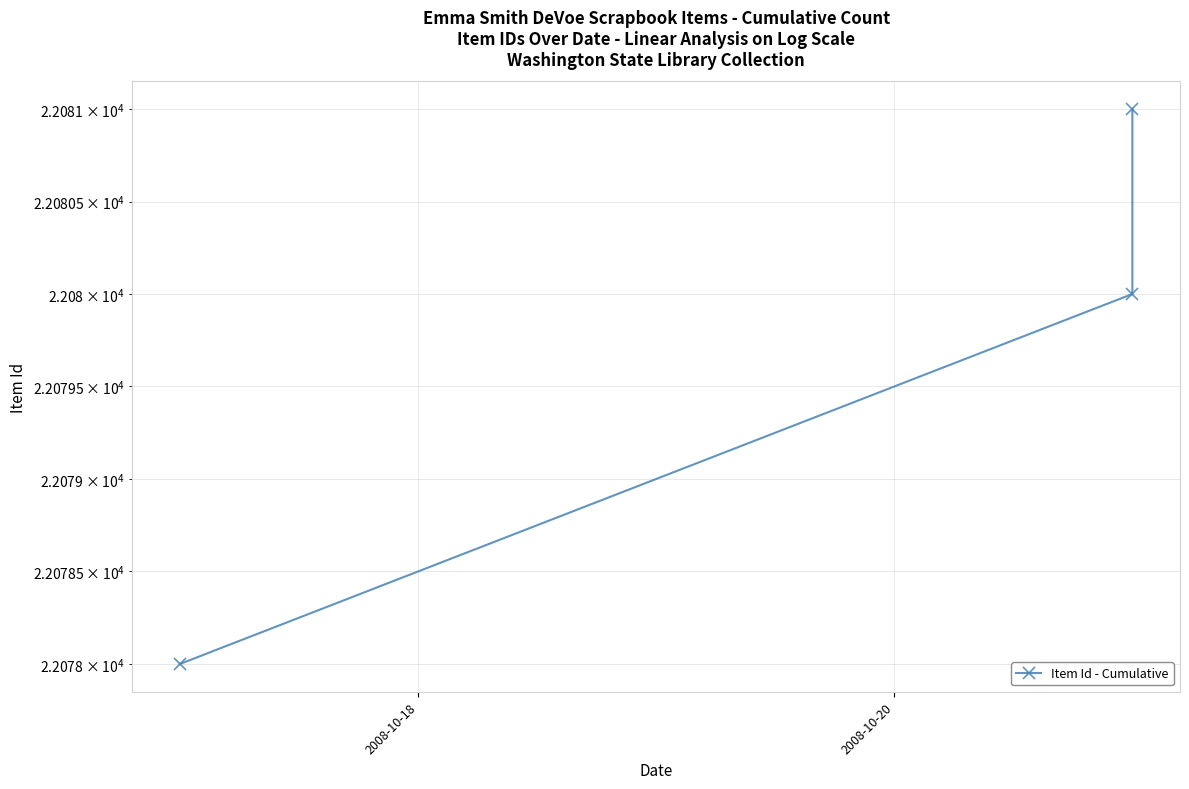

Which has a higher value, 2008-10-18 or 2008-10-20?

2008-10-20